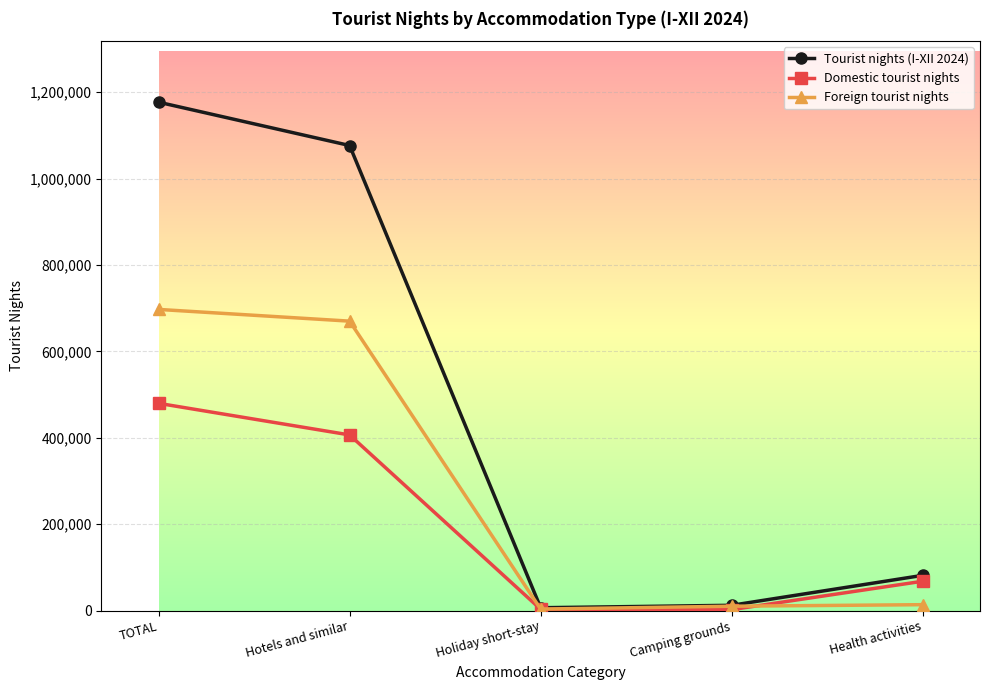

Rank the series at Health activities from lowest to highest value.

Foreign tourist nights, Domestic tourist nights, Tourist nights (I-XII 2024)